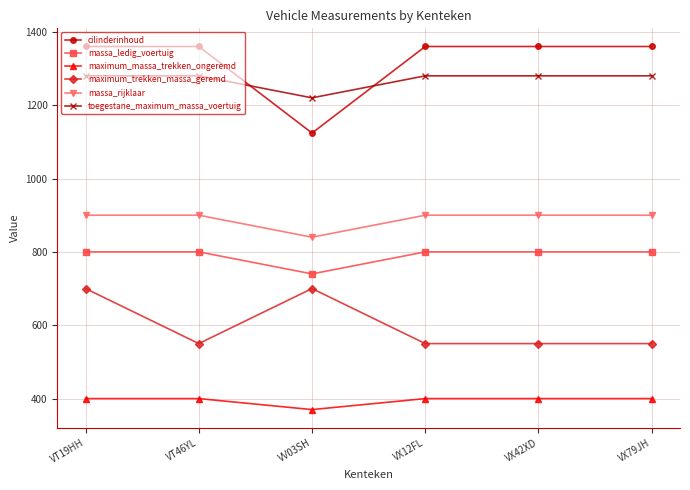

Read the massa_ledig_voertuig value at VX42XD, to the nearest 10.

800